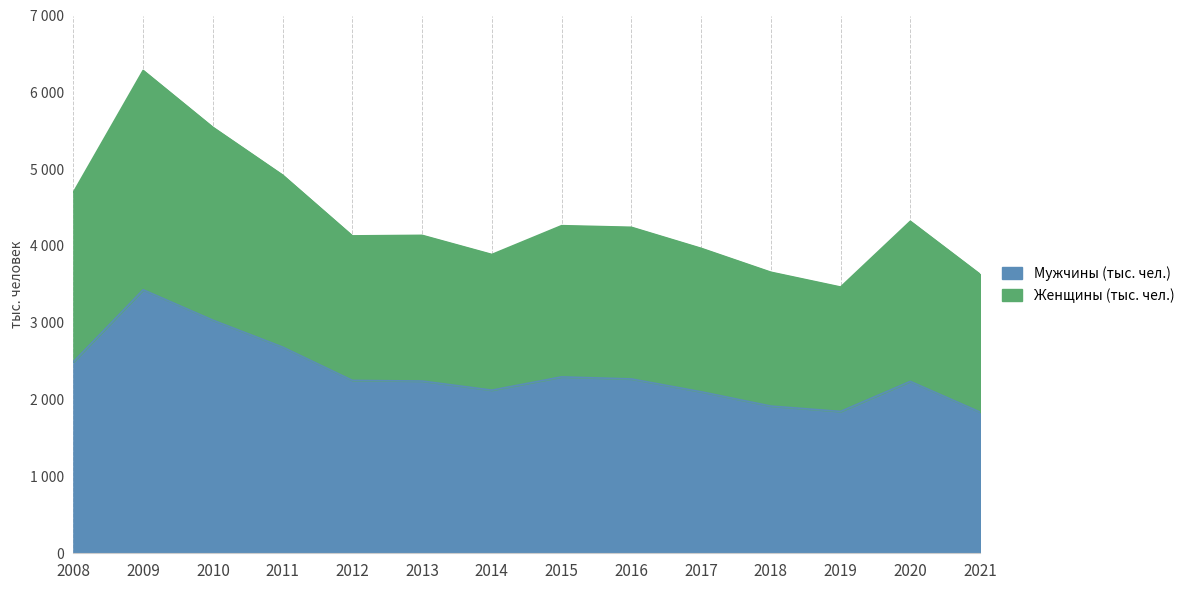

What is the value of the Женщины (тыс. чел.) point at the 10th from the left?

3969